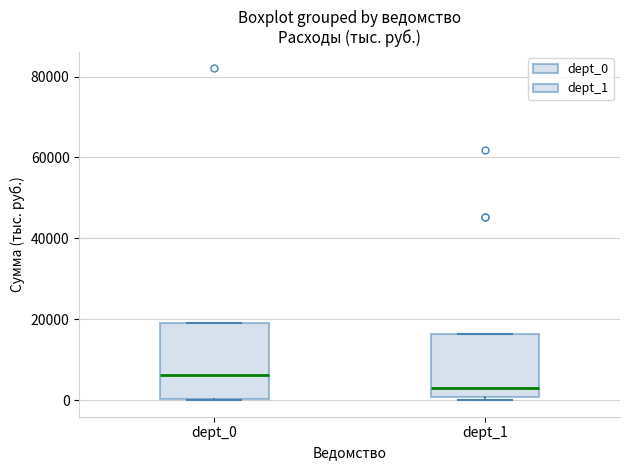

Which box has the highest median line?

dept_0